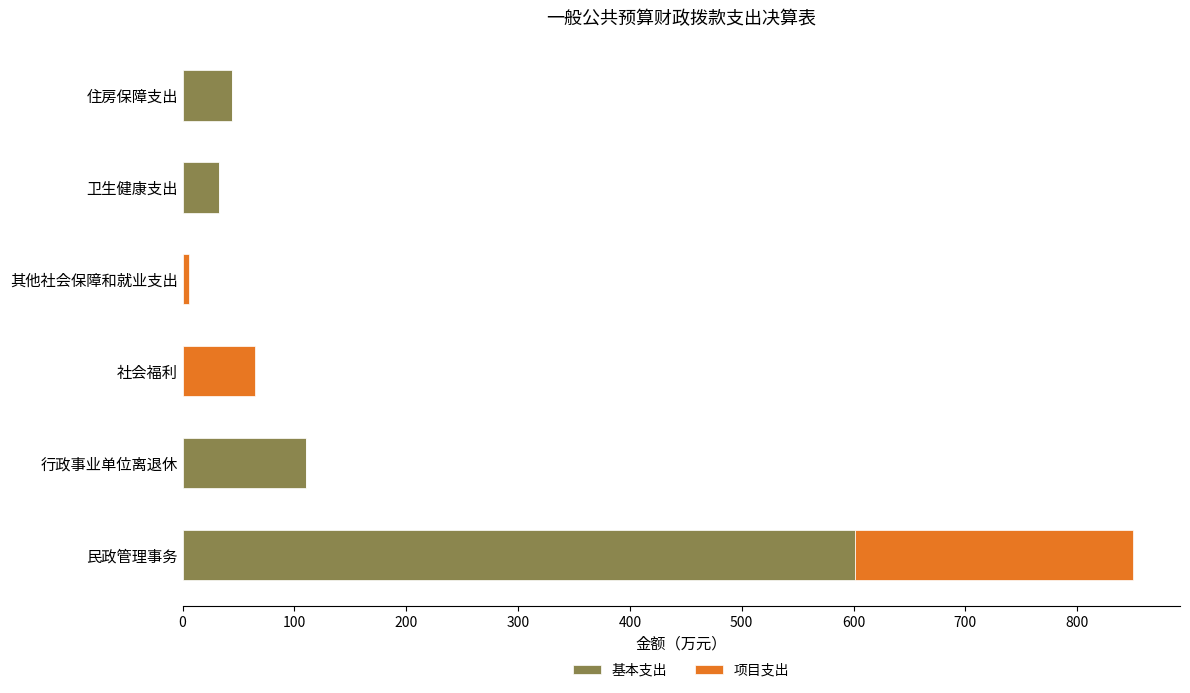

What is the approximate value of 基本支出 at 卫生健康支出?

32.2